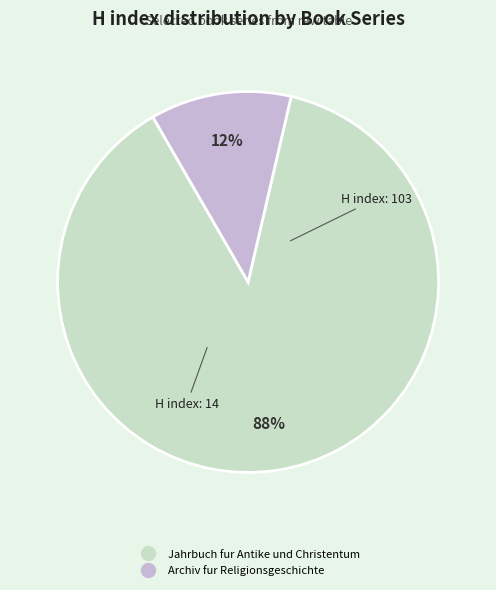

Count the number of slices in the pie.

2